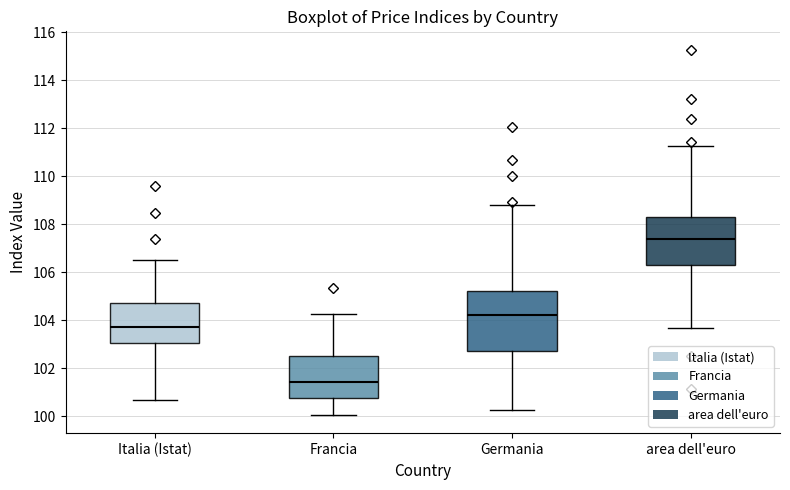

Which box has the highest median line?

area dell'euro